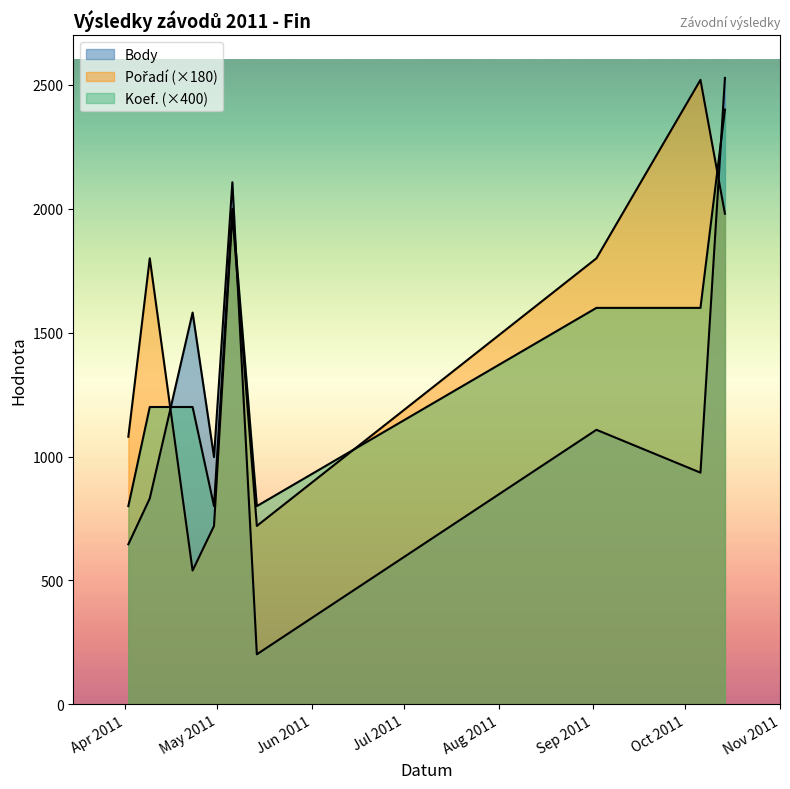

What are all the series names shown in the legend?

Body, Pořadí, Koef.